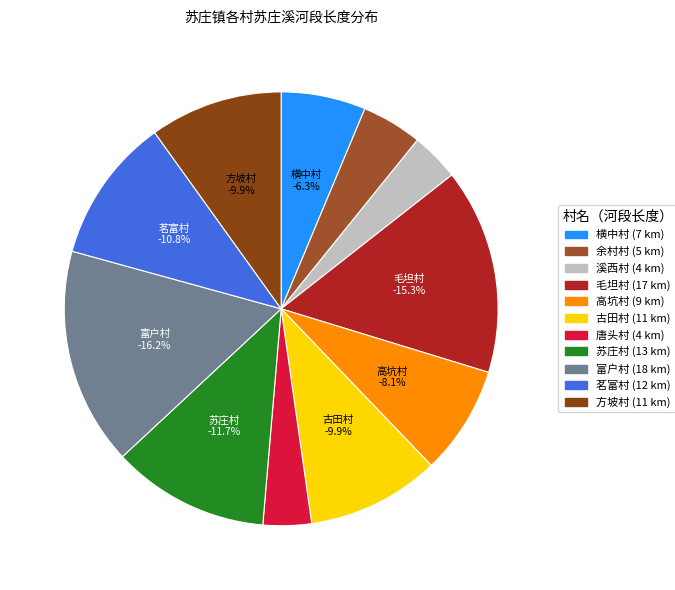

Which slice is the smallest?

溪西村